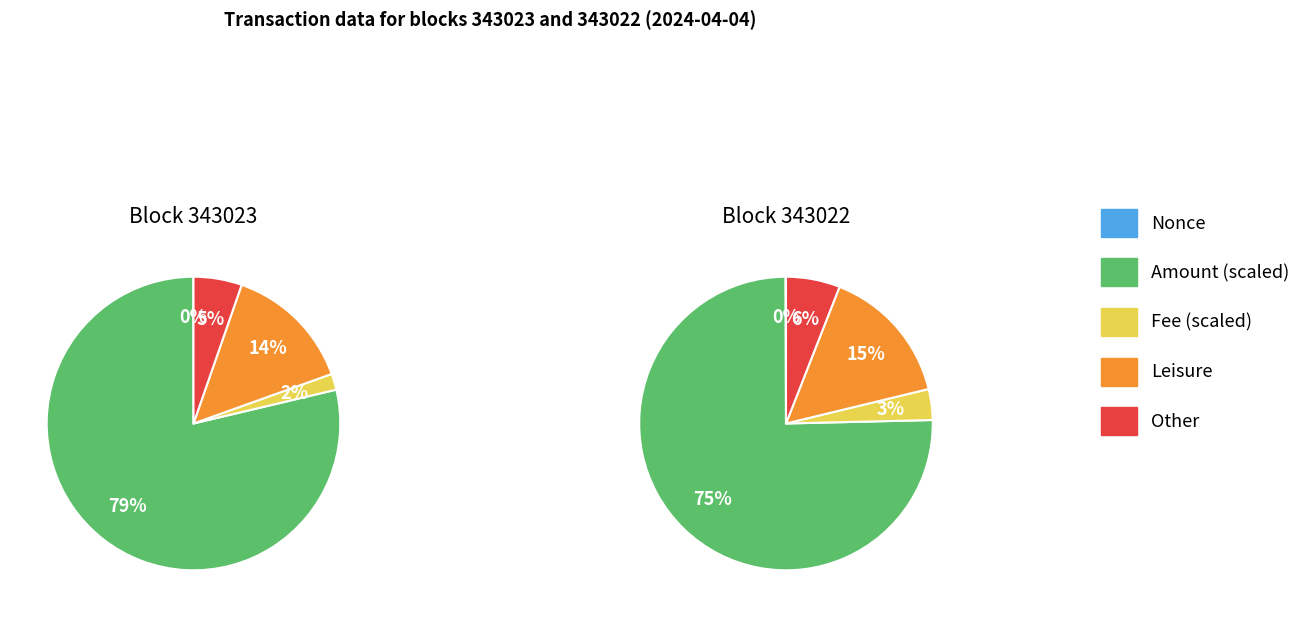

Which category has the biggest portion of the pie?

Amount